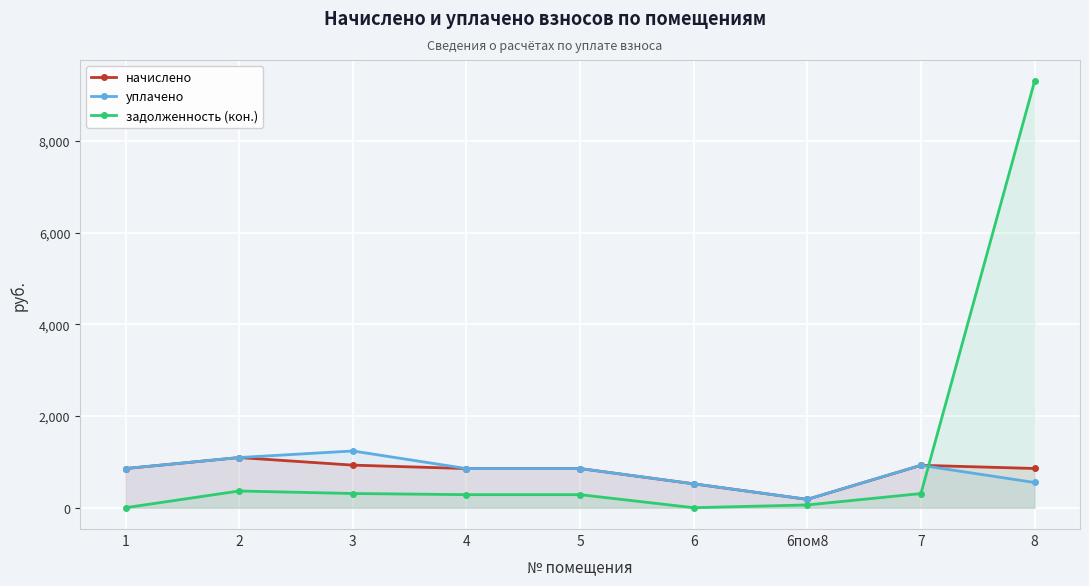

True or false: начислено has a value of 1094.4 at 2.

True